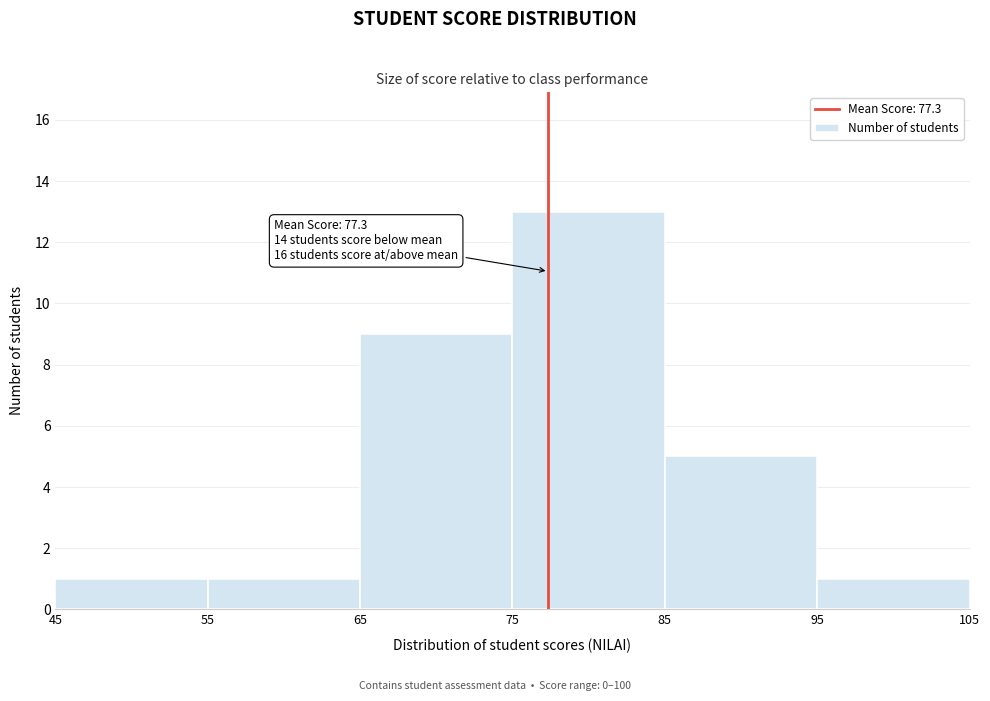

Which range on the x-axis has the tallest bar?

75 to 85